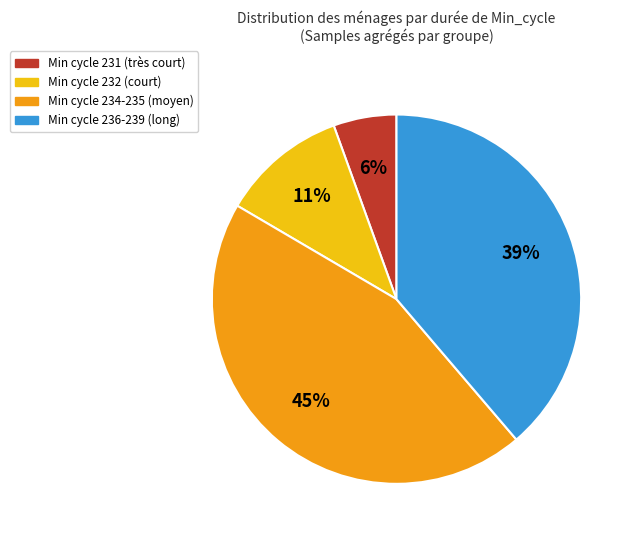

Is there any slice that represents more than half of the pie?

No